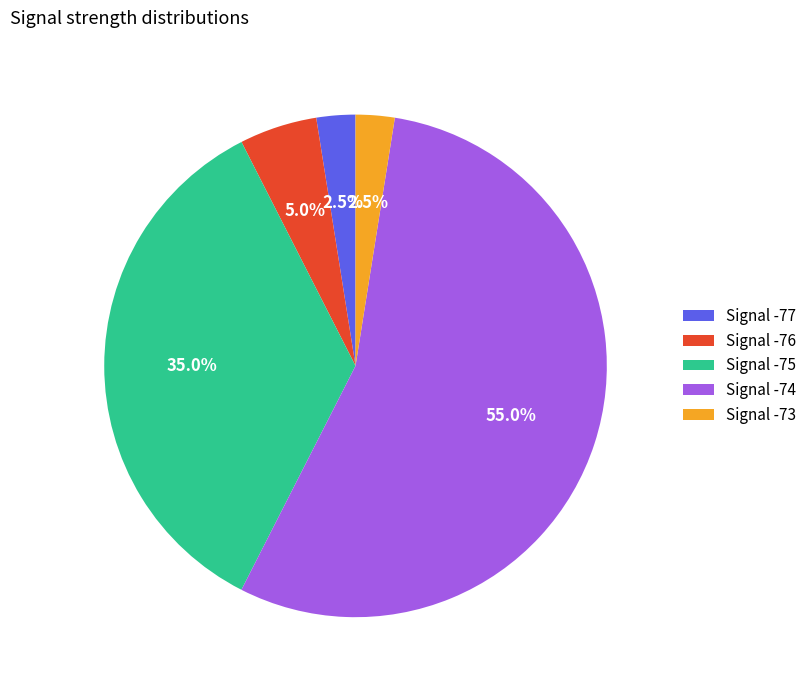

Between Signal -73 and Signal -74, which is larger?

Signal -74